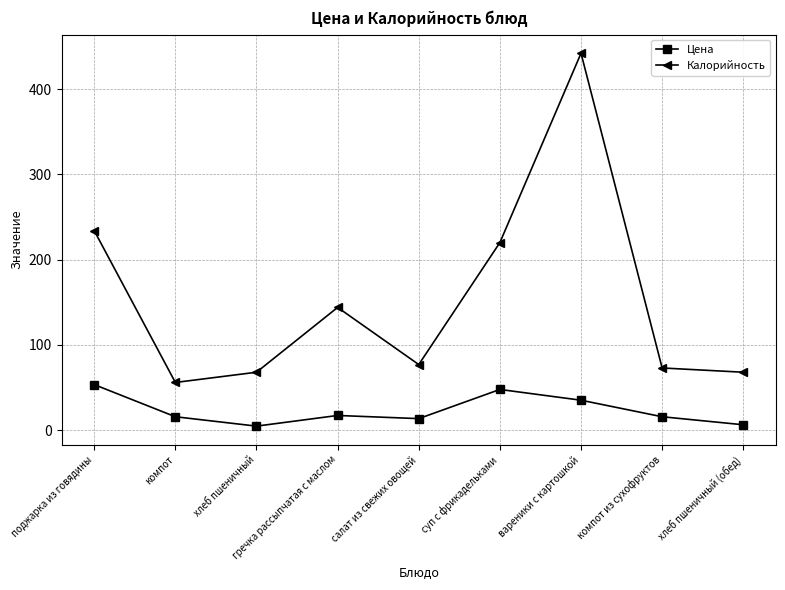

At which label does Калорийность first exceed 77?

поджарка из говядины